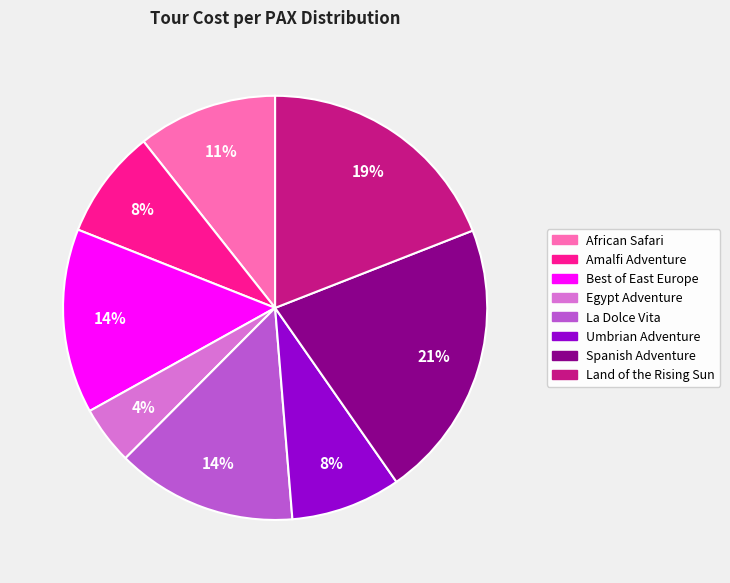

True or false: Spanish Adventure accounts for 21% of the total.

True